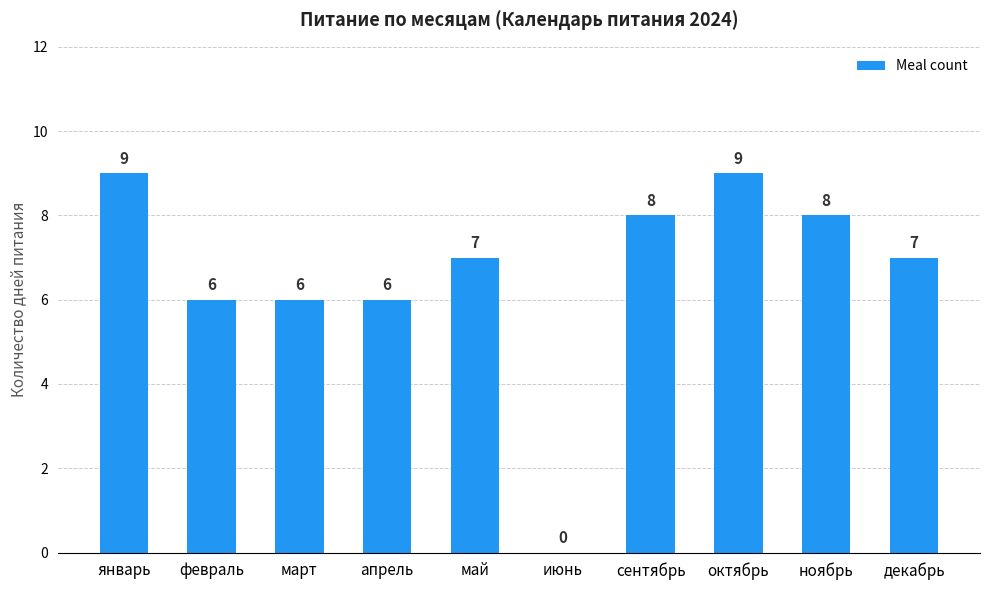

Are the bars horizontal?

No